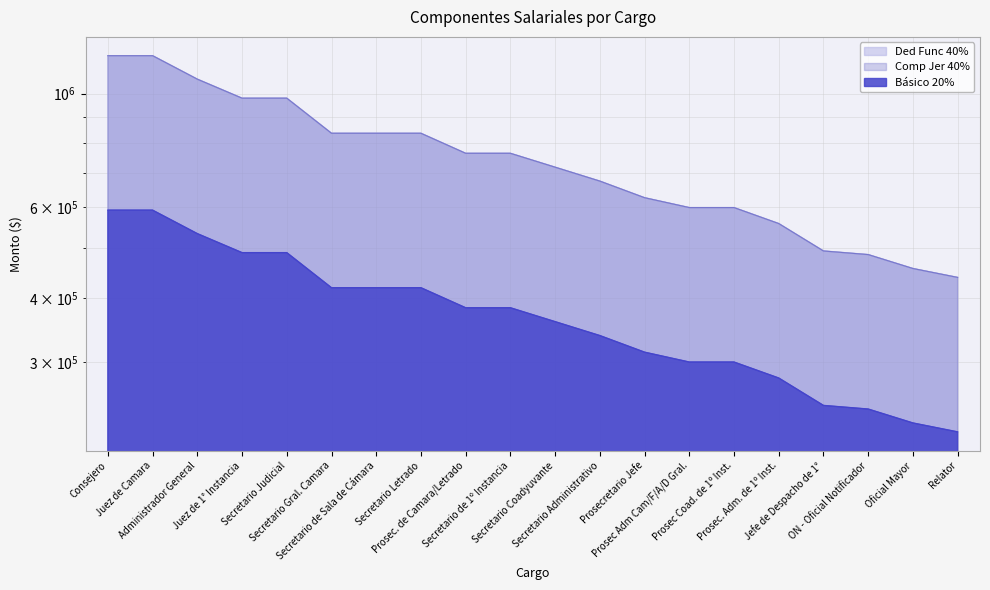

True or false: Ded Func 40% has a value of 558034.1 at Prosec. Adm. de 1º Inst..

True